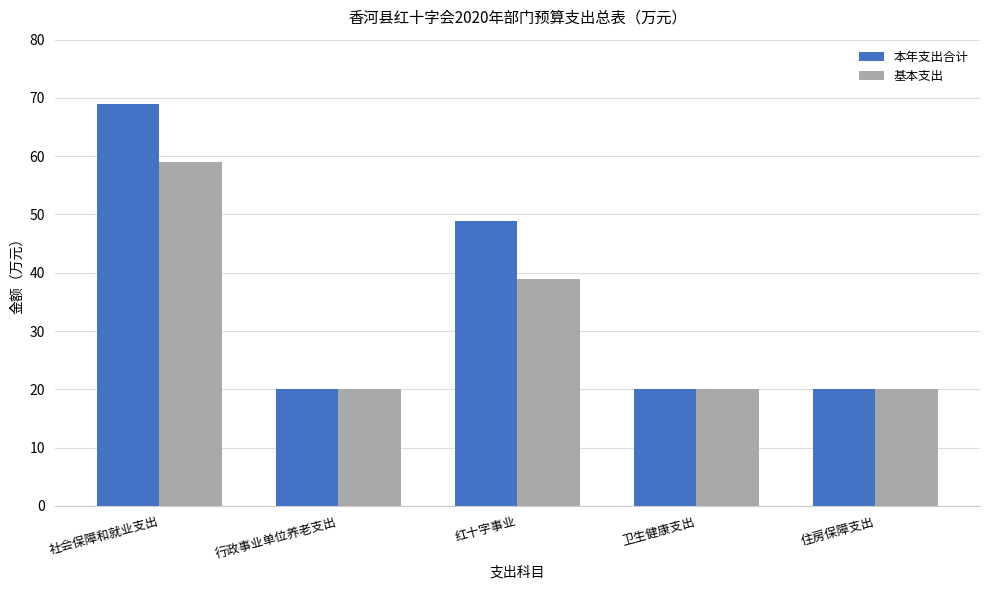

What is the maximum value for 基本支出?

58.9